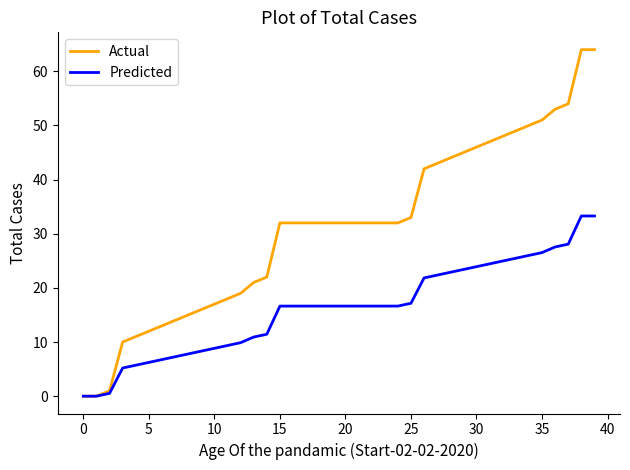

Which series has the widest spread of values?

Actual